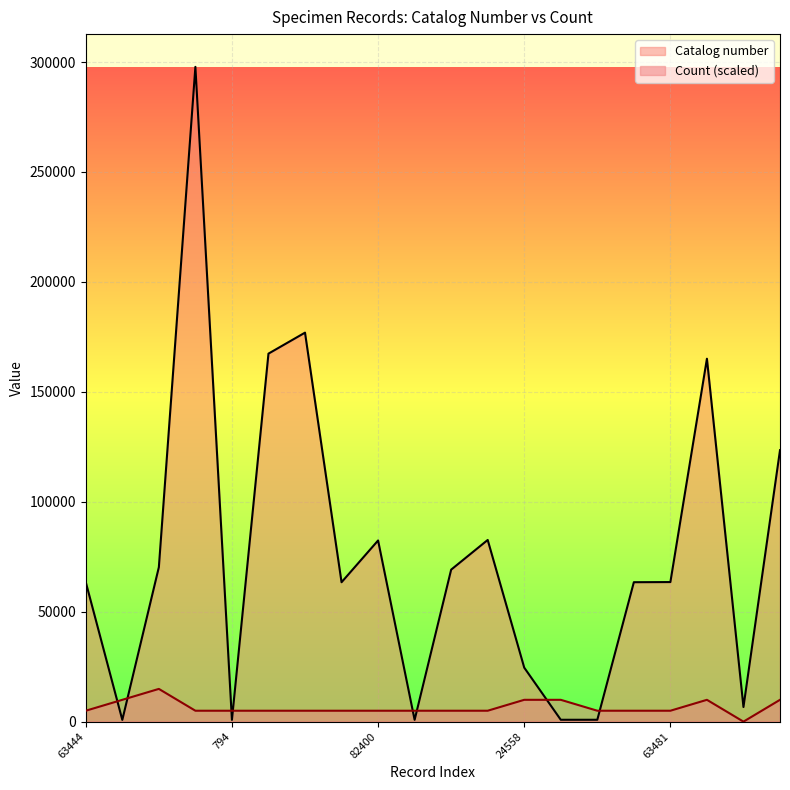

At which category does Count reach its first local valley?

6647